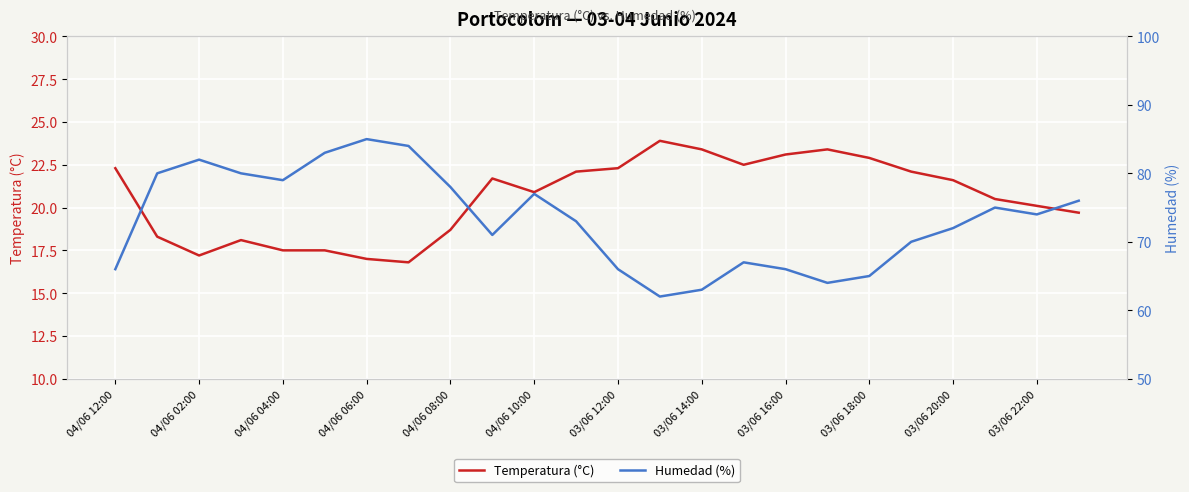

Reading left to right, transcribe all the data shown in this chart.

Temperatura (°C): 22.3	18.3	17.2	18.1	17.5	17.5	17.0	16.8	18.7	21.7	20.9	22.1	22.3	23.9	23.4	22.5	23.1	23.4	22.9	22.1	21.6	20.5	20.1	19.7
Humedad (%): 66.0	80.0	82.0	80.0	79.0	83.0	85.0	84.0	78.0	71.0	77.0	73.0	66.0	62.0	63.0	67.0	66.0	64.0	65.0	70.0	72.0	75.0	74.0	76.0